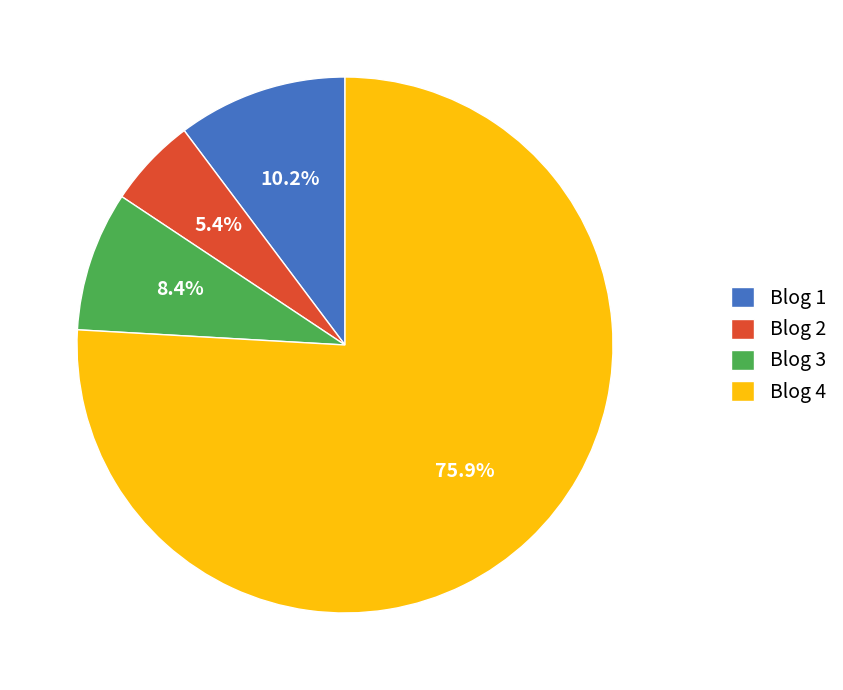

What percentage is NOT represented by Blog 1?

89.8%